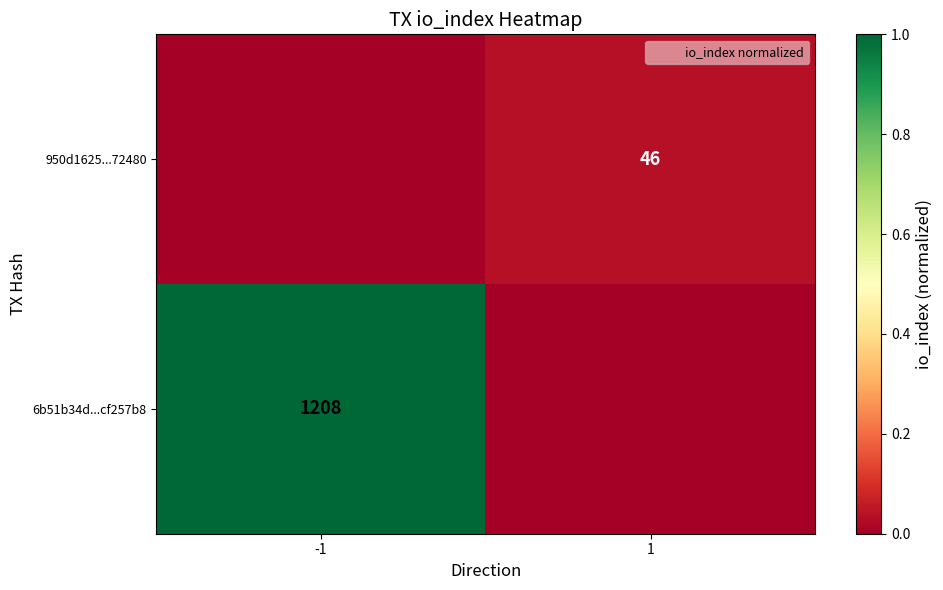

At how many categories does at least one series exceed 0?

2